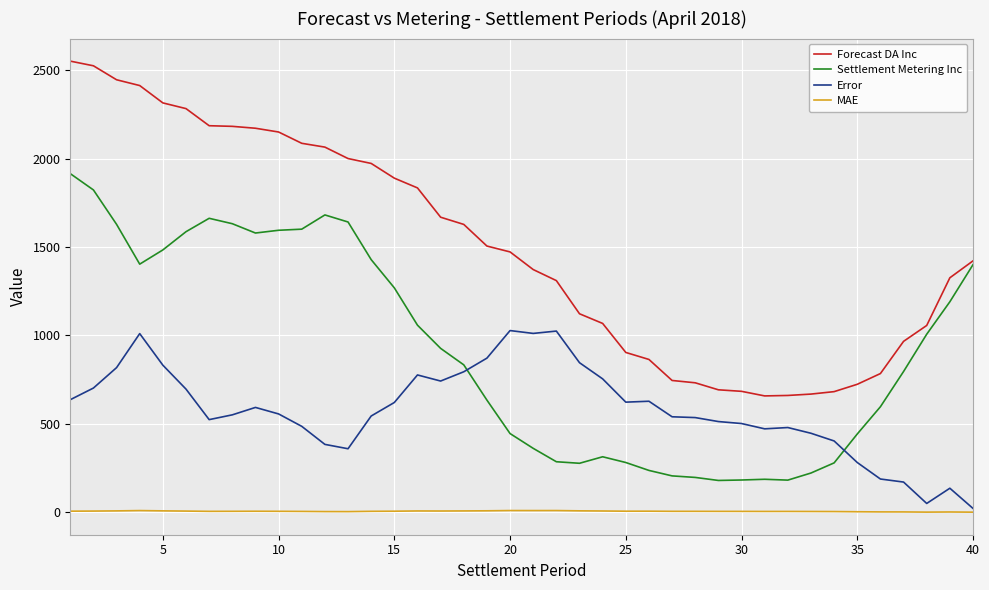

At how many categories does at least one series exceed 1567?

18